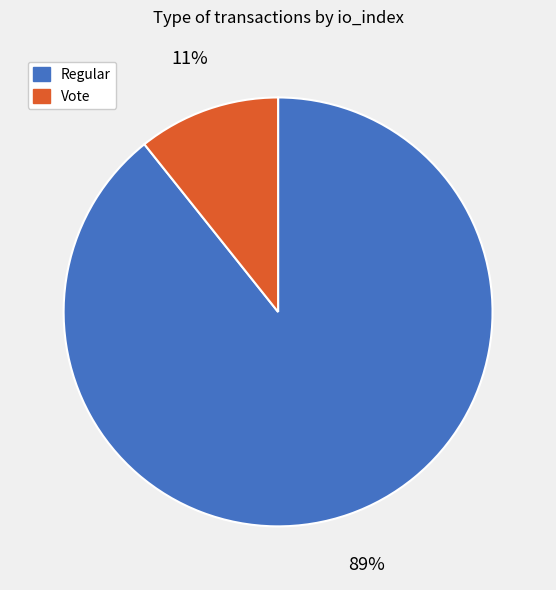

To the nearest percent, what is the average slice percentage?

50%